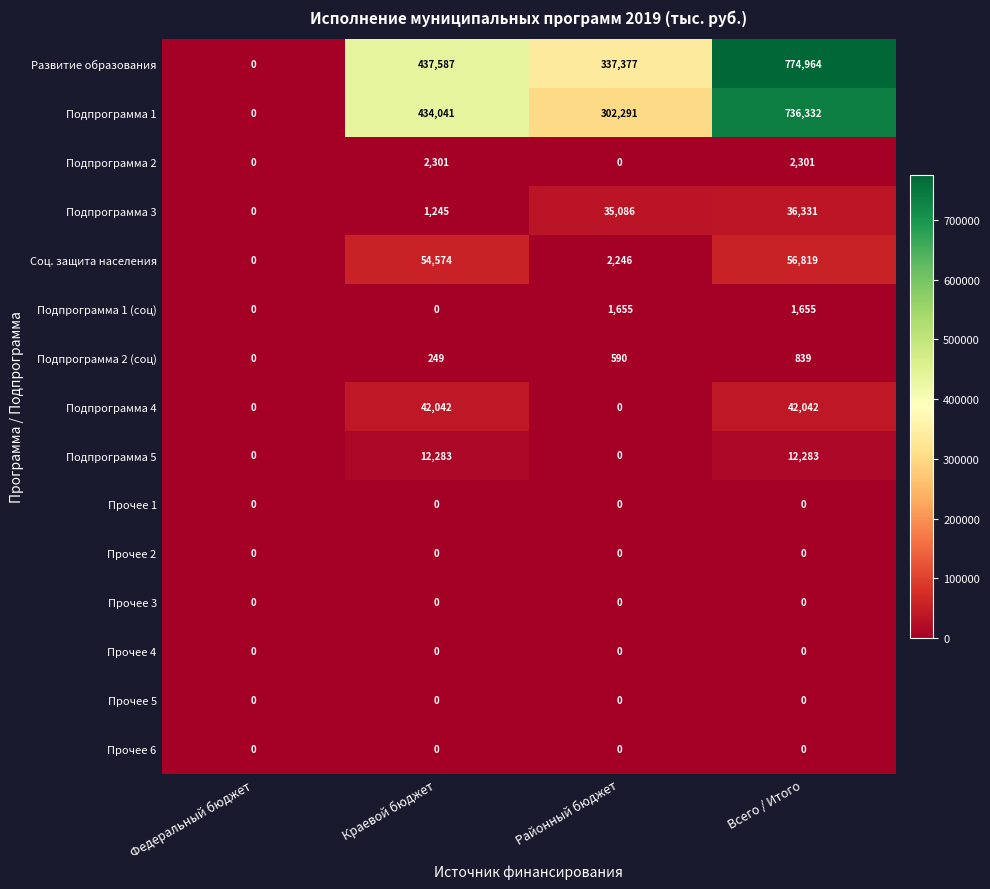

What is the maximum value for Подпрограмма 3?

36331